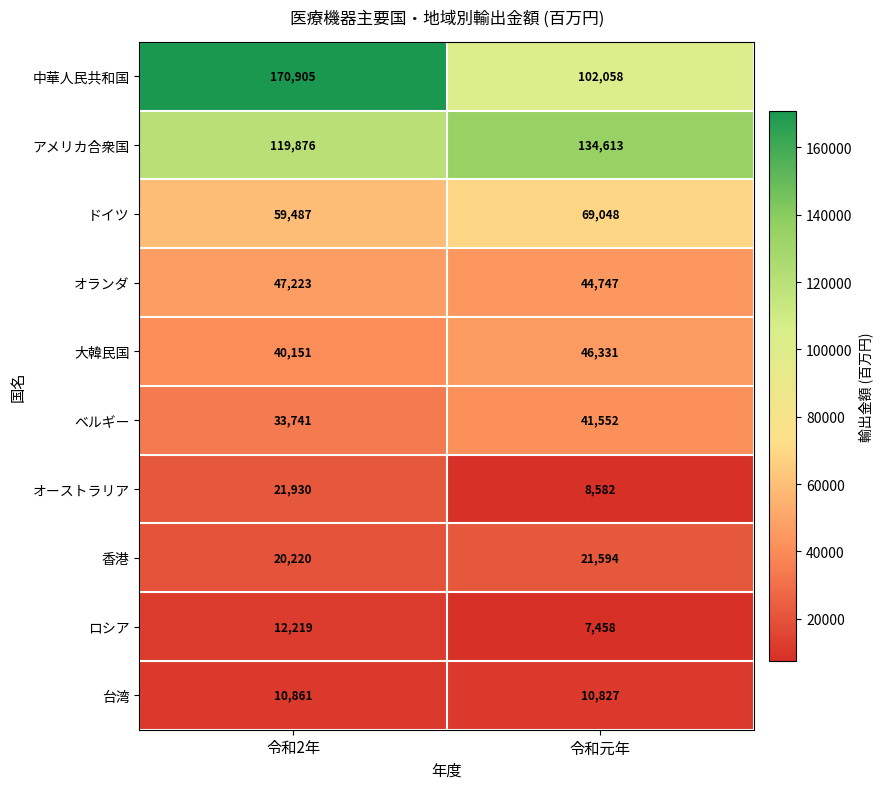

Is it true that ロシア equals 12219 at 令和2年?

True